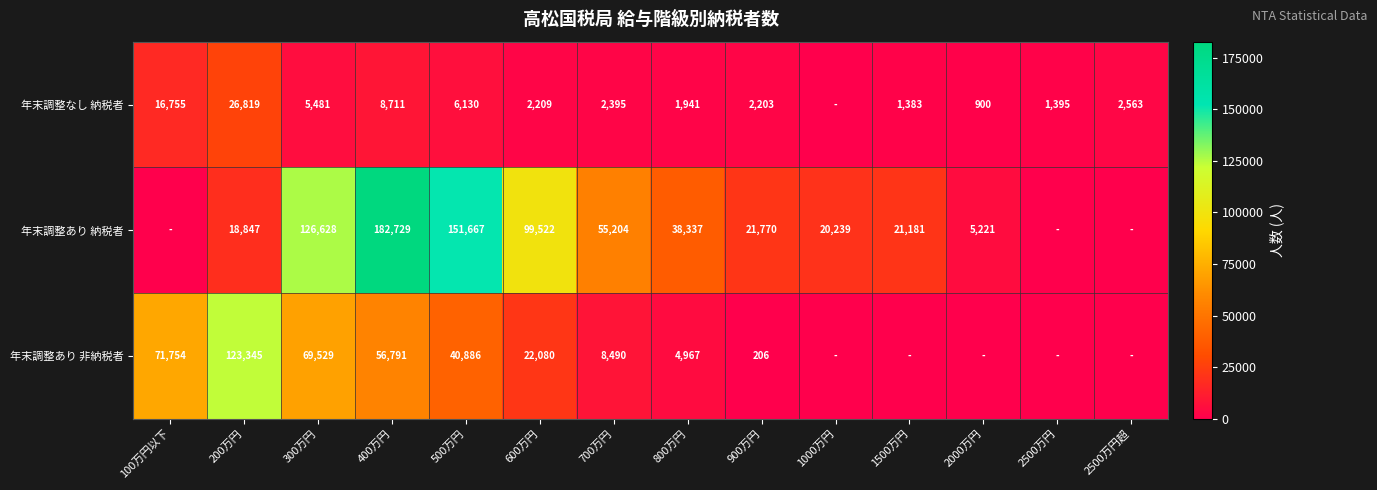

At 700万円, list the series in order from smallest to largest.

年末調整なし 納税者, 年末調整あり 非納税者, 年末調整あり 納税者